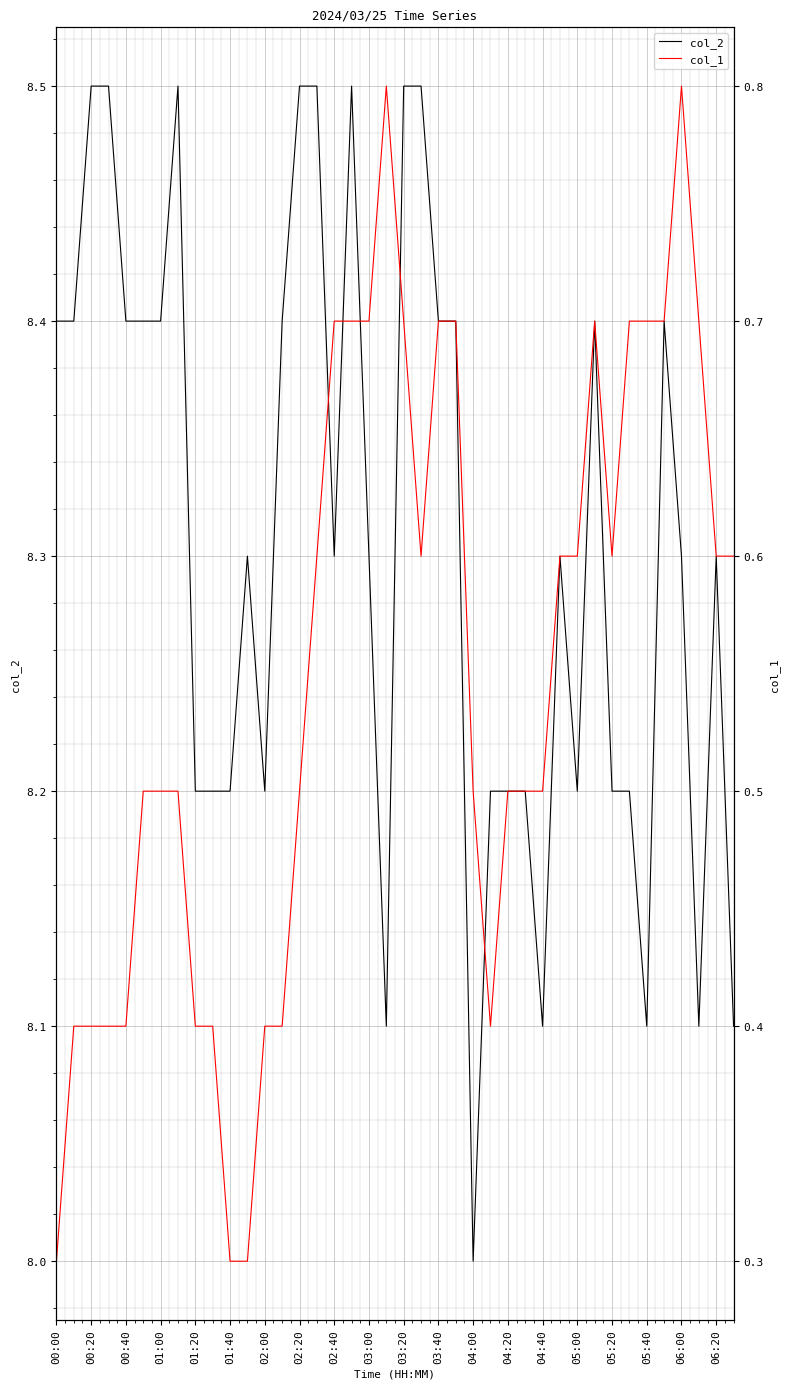

Which category has the lowest value in the col_2 series?

04:00